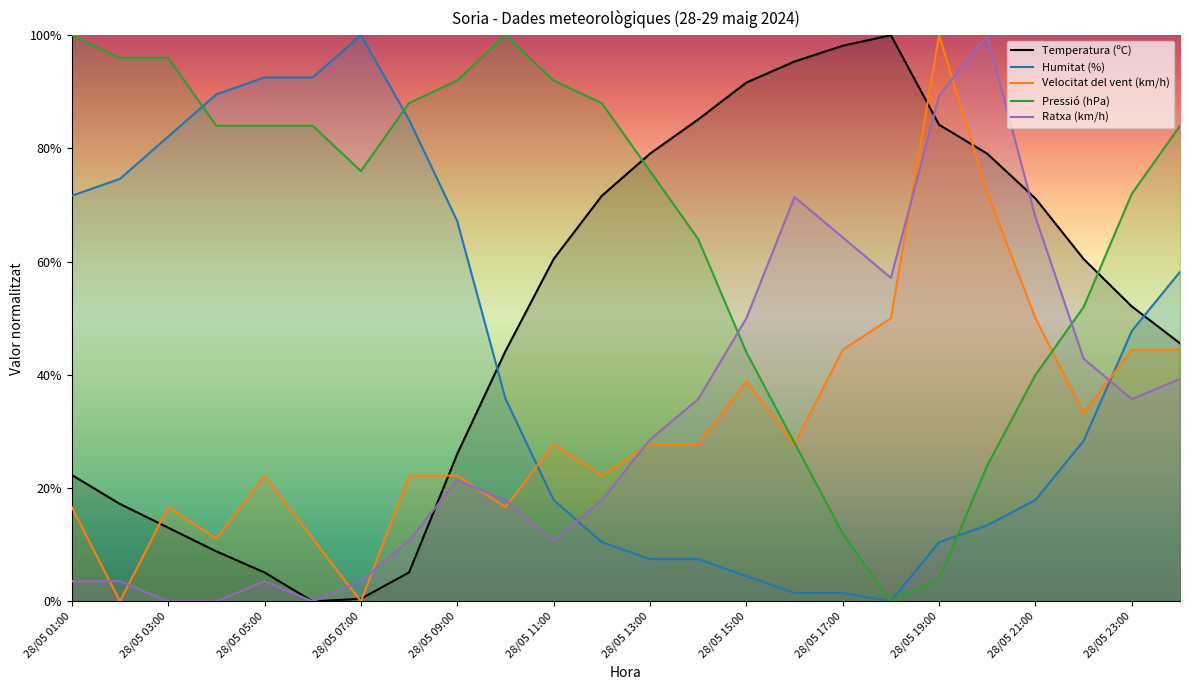

What is the highest value of the Humitat (%) series?

100.0